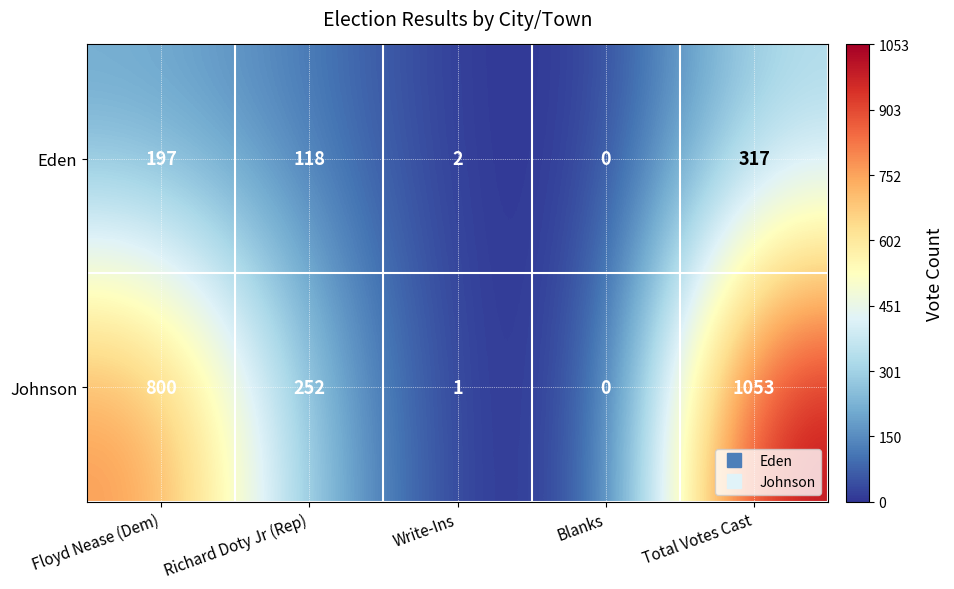

What is the difference between the second highest and minimum values in the Eden series?

197